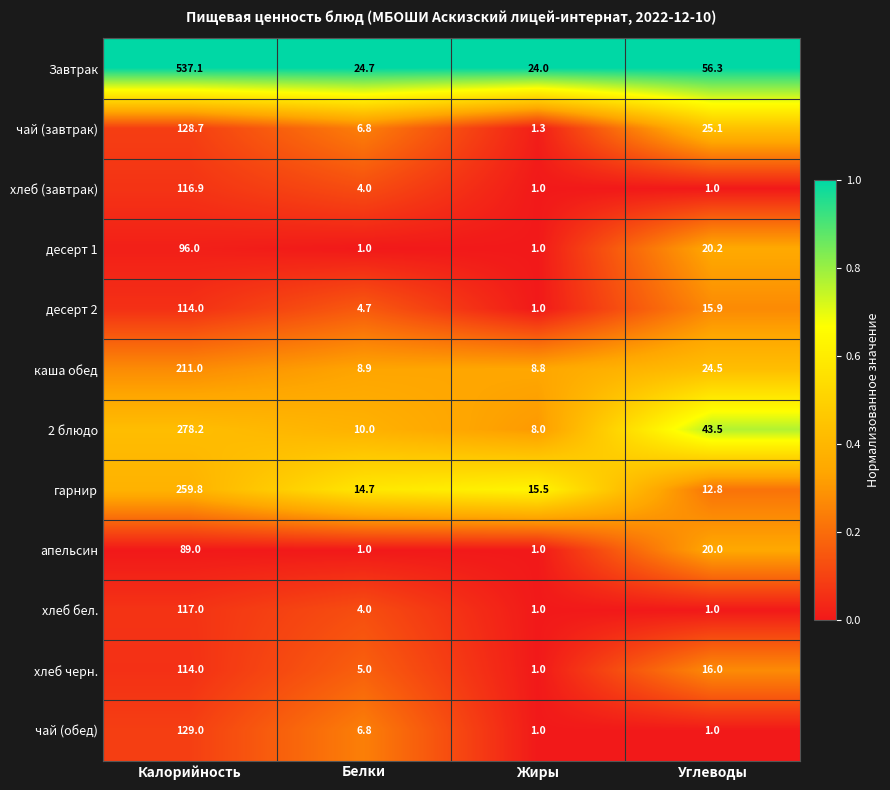

Which series changed the most between Калорийность and Жиры?

Завтрак